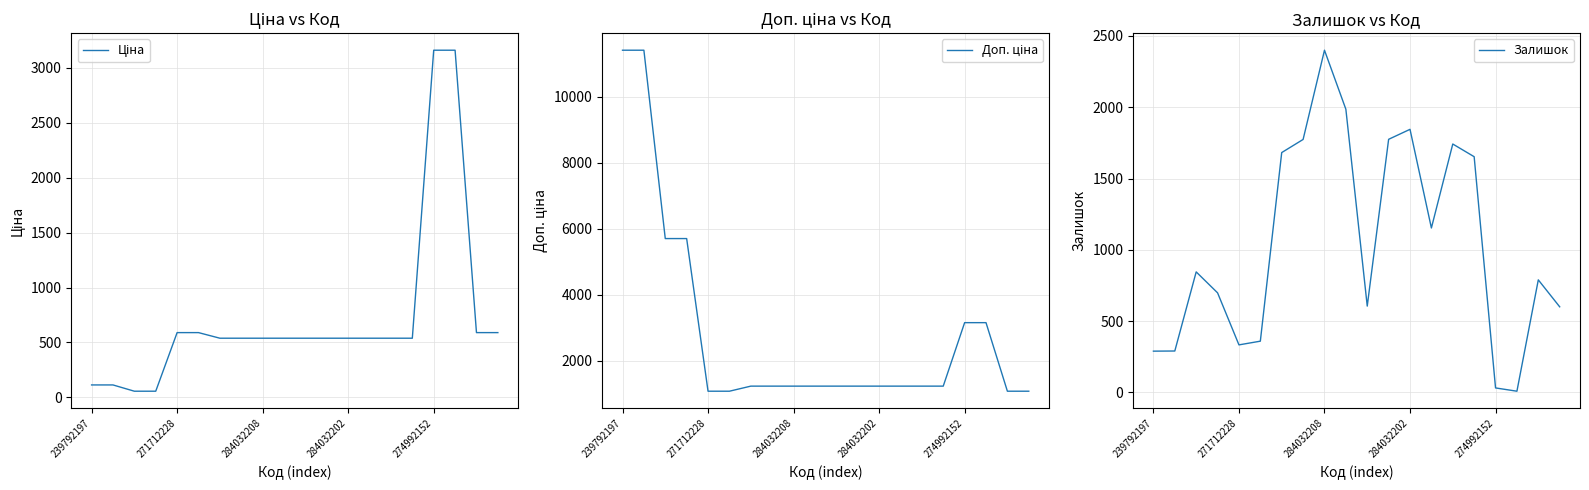

What are all the series names shown in the legend?

Ціна, Доп. ціна, Залишок